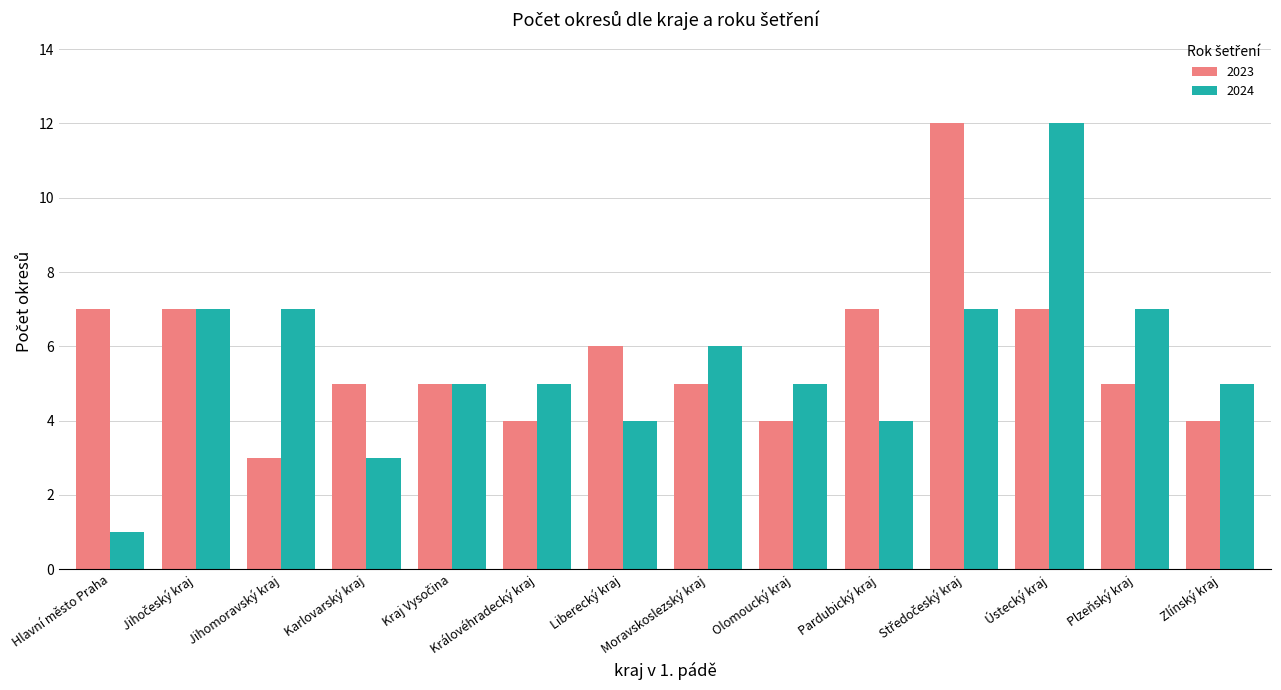

Is it true that 2024 equals 7 at Zlínský kraj?

False